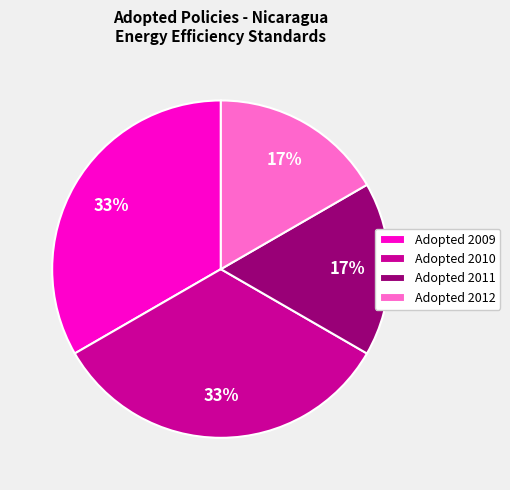

Combined, do Adopted 2009 and Adopted 2010 account for over 50%?

Yes